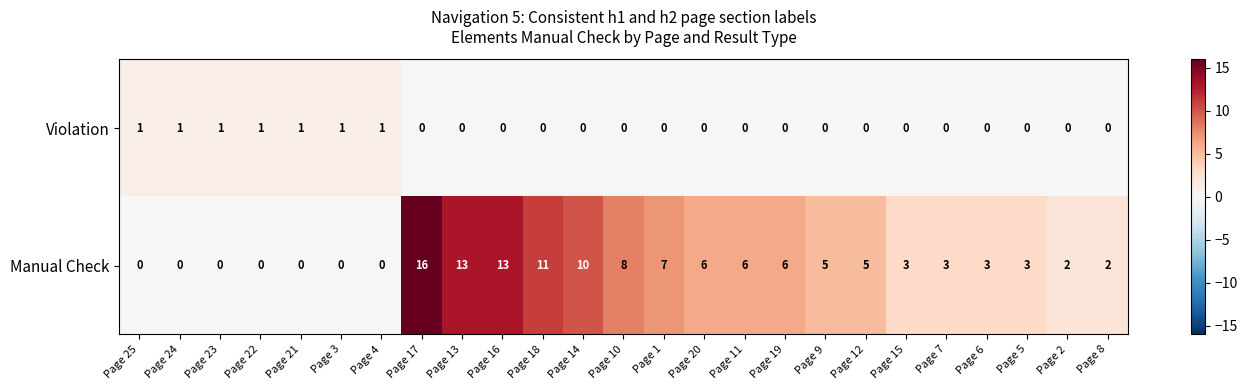

List the series in order of their peak value, highest first.

Manual Check, Violation